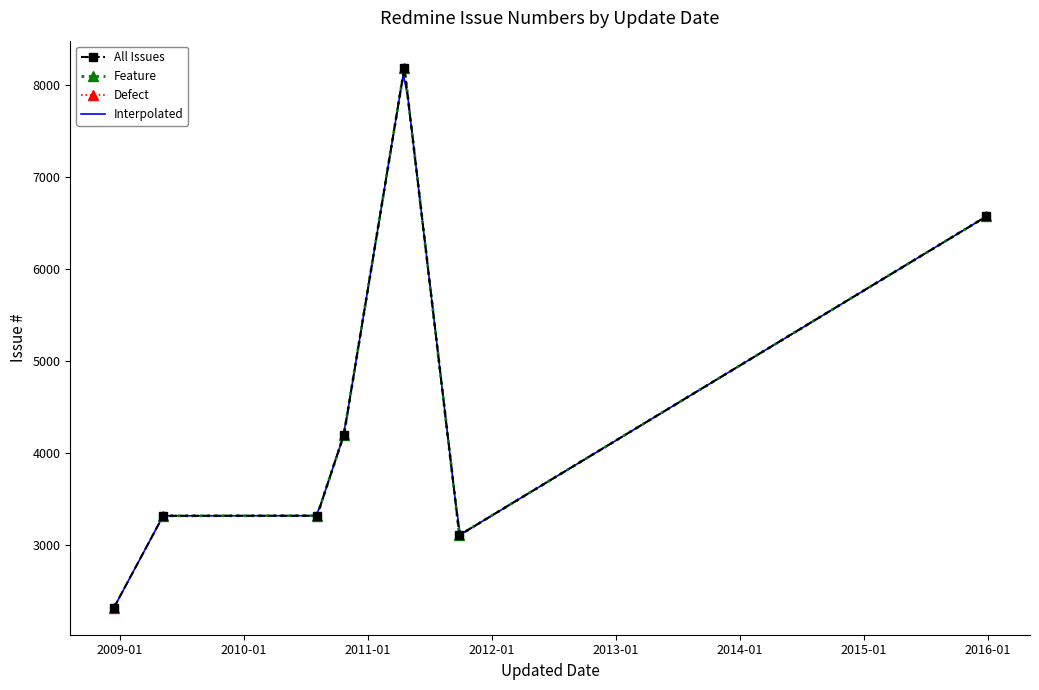

What is the ratio of the value at 2009-05-09 to the value at 2011-04-19?

0.4